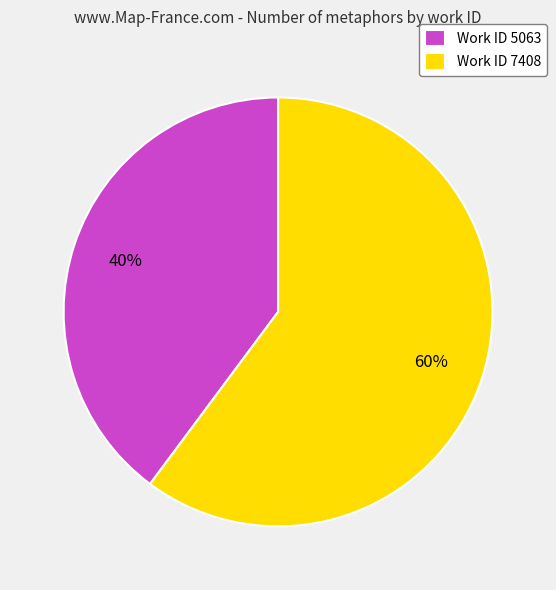

What is the majority slice?

Work ID 7408